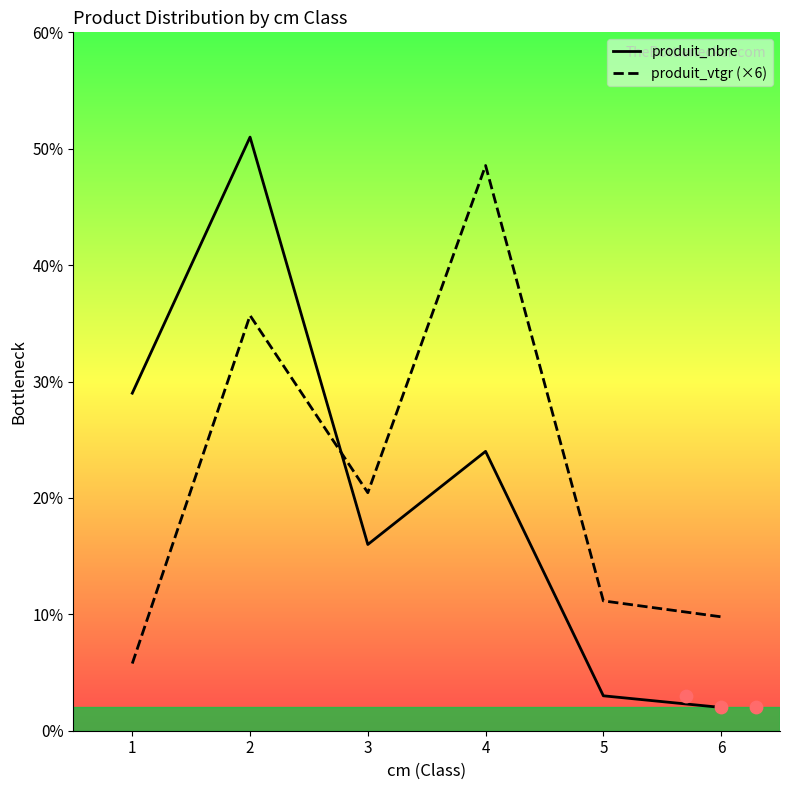

What are all the series names shown in the legend?

produit_nbre, produit_vtgr (×6)